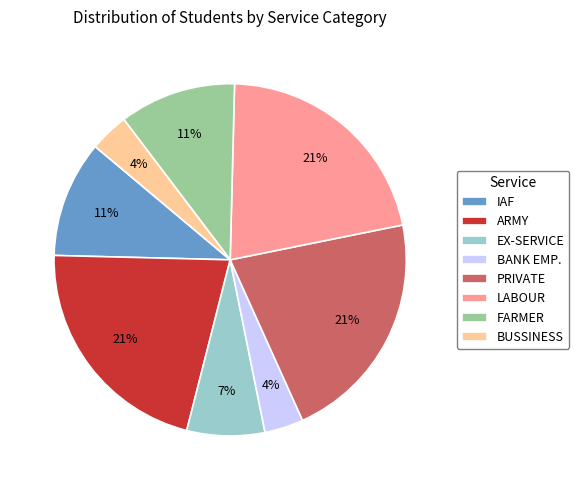

Is it true that IAF is 23% of the pie?

False